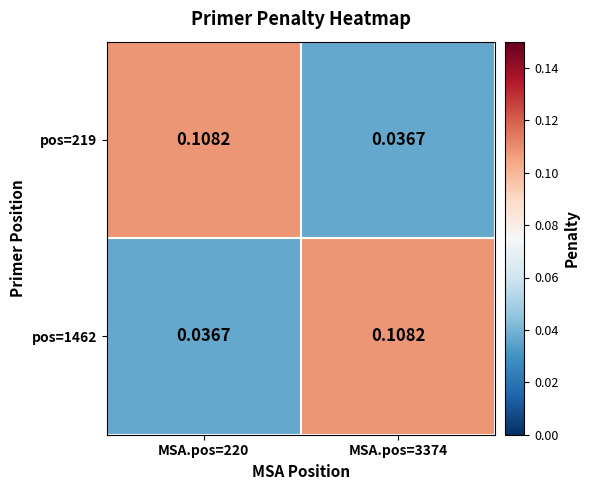

At which category does the chart reach its peak across all series?

MSA.pos=220